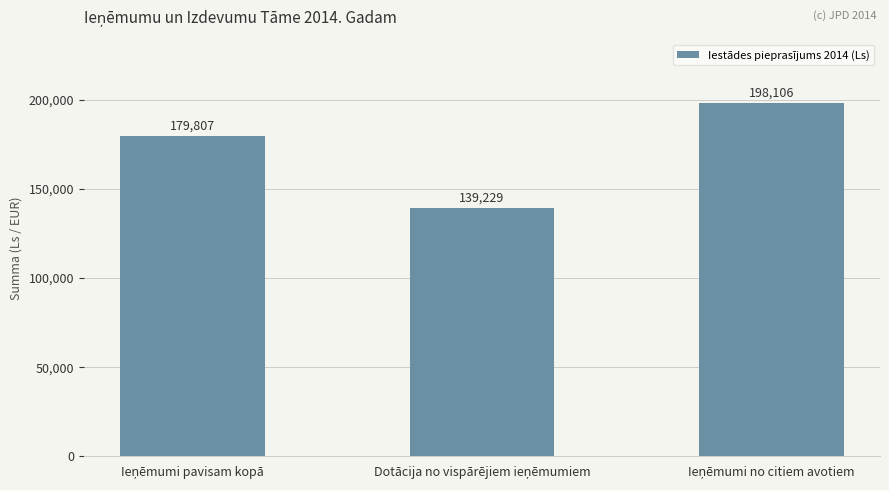

What is the average value?

172381